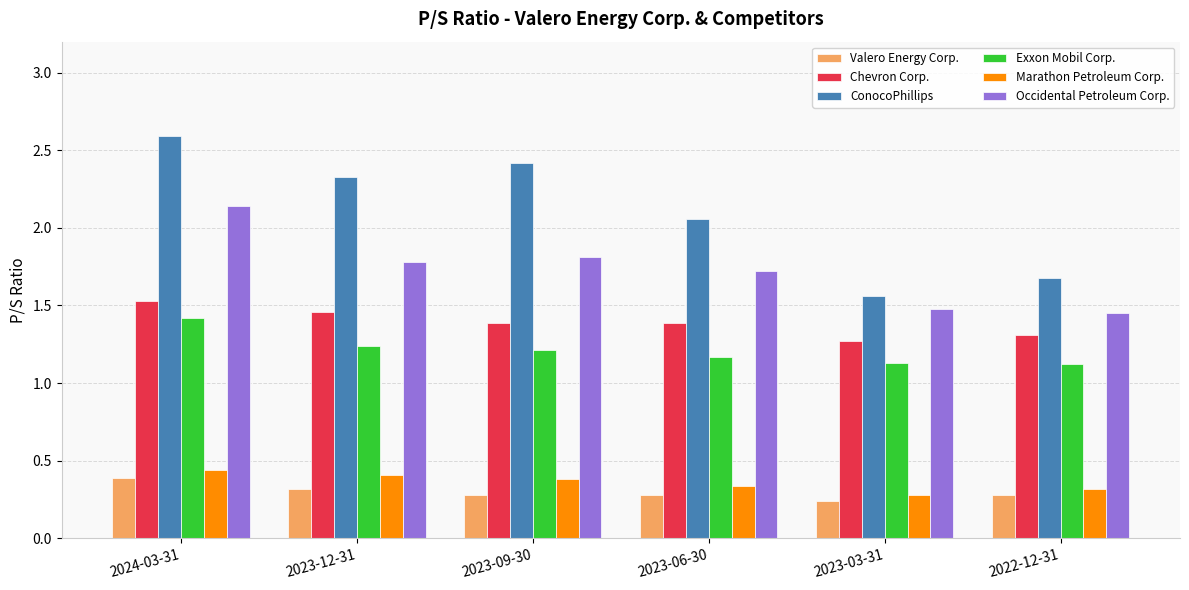

Rank the categories by Occidental Petroleum Corp. value from lowest to highest.

2022-12-31, 2023-03-31, 2023-06-30, 2023-12-31, 2023-09-30, 2024-03-31